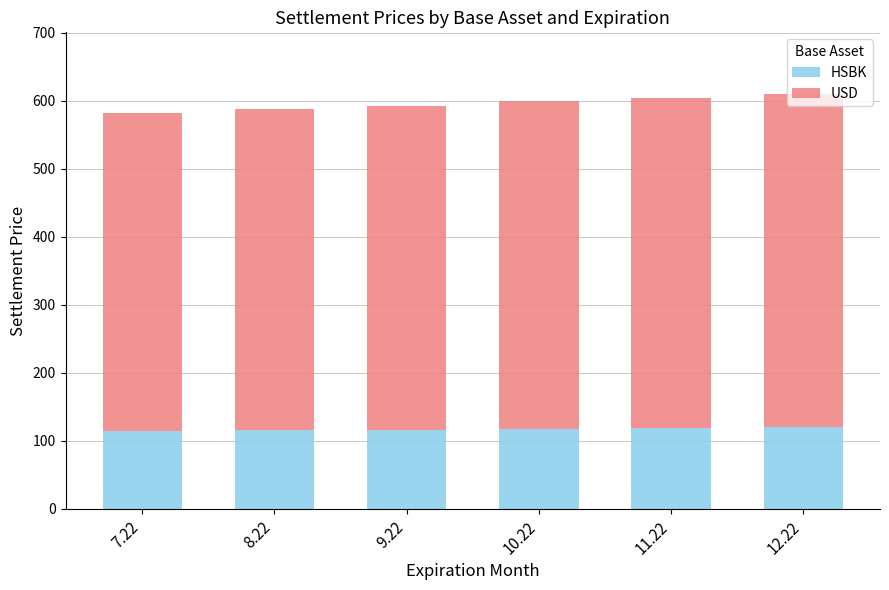

What is the total value across all series at 11.22?

604.2